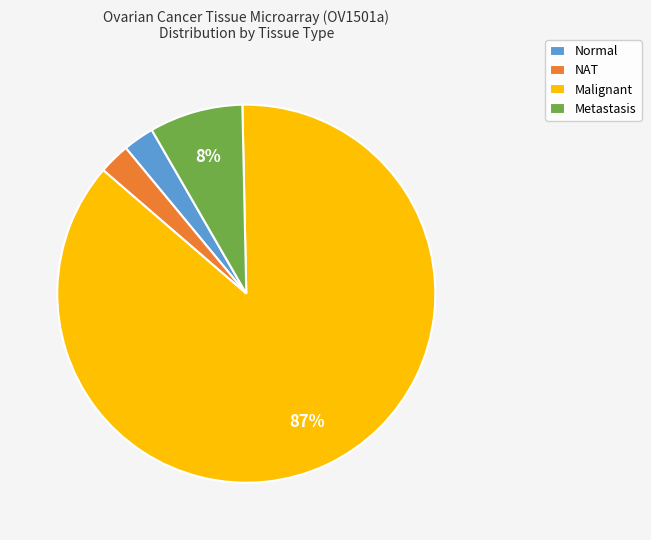

Is it true that Malignant is 87% of the pie?

True